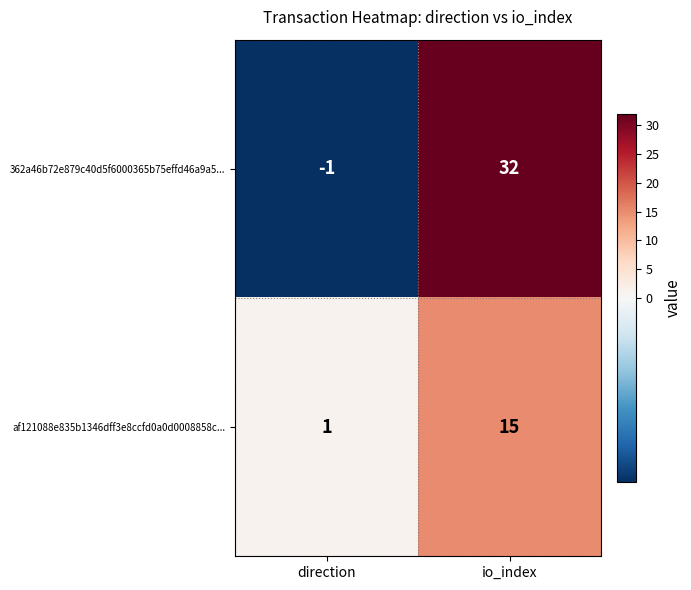

Rank the categories by af121088e835b1346dff3e8ccfd0a0d0008858c... value from highest to lowest.

io_index, direction